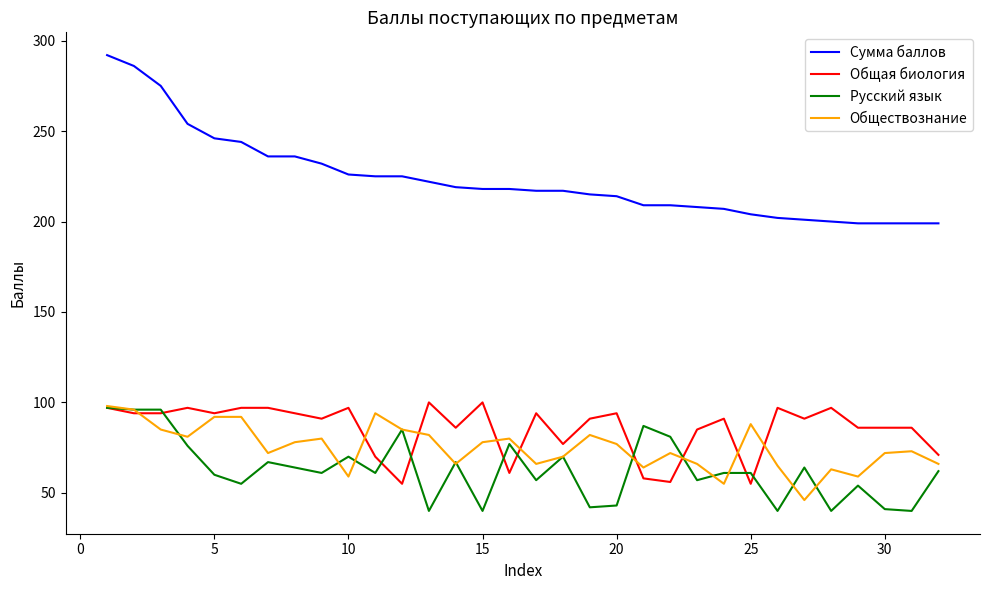

What is the maximum value shown in the chart?

292